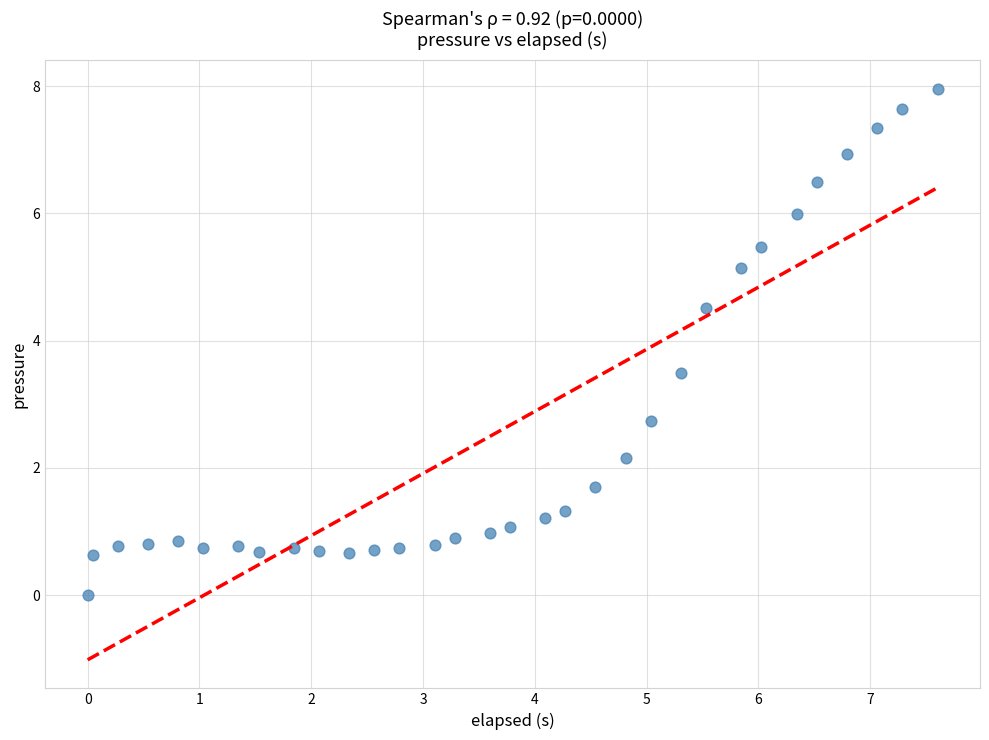

What Y value in the scatter plot is closest to 3?

2.7